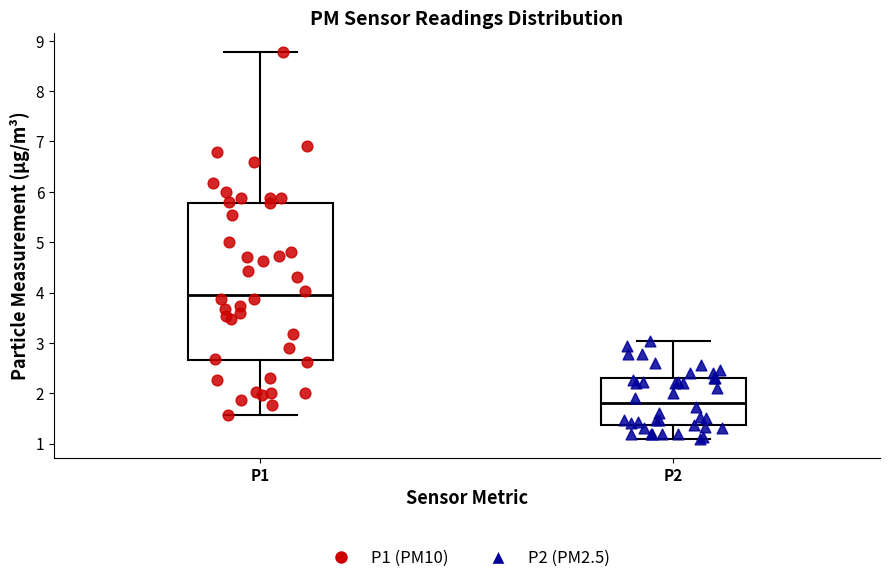

Which box is the tallest, from its lower edge to its upper edge?

P1